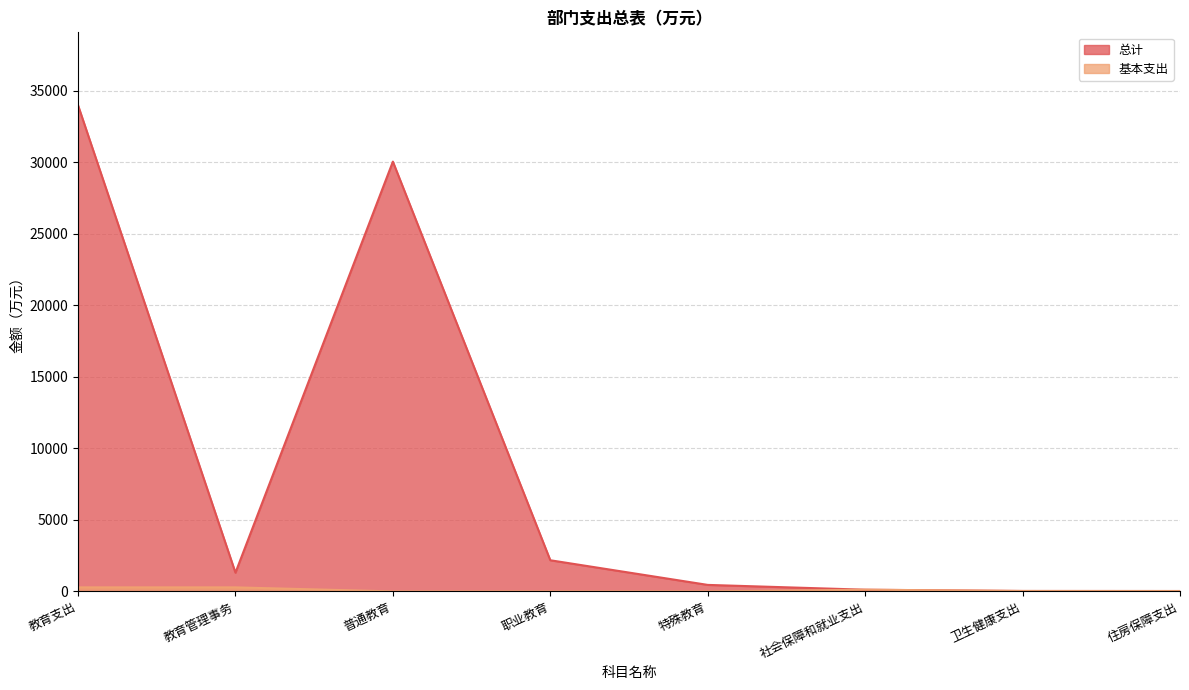

True or false: 基本支出 and 总计 intersect in this chart.

False